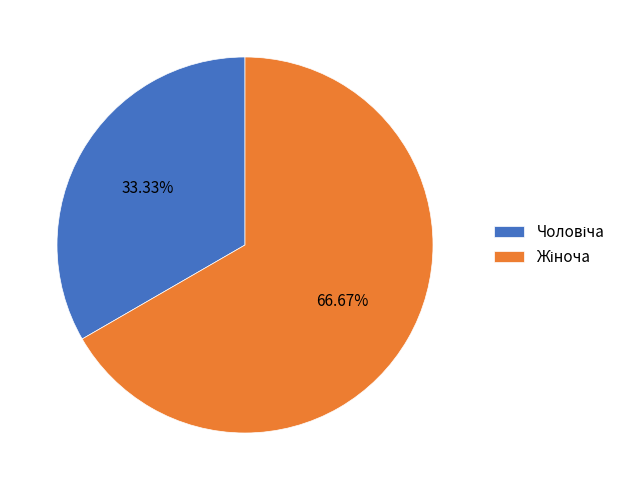

Does any single category account for the majority?

Yes